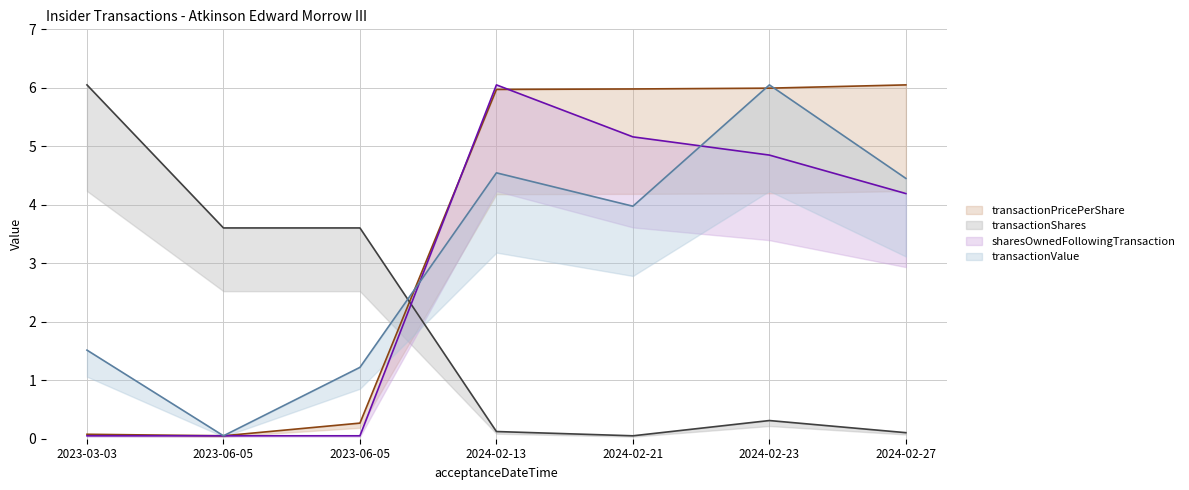

At which category does the chart reach its peak across all series?

2024-02-27